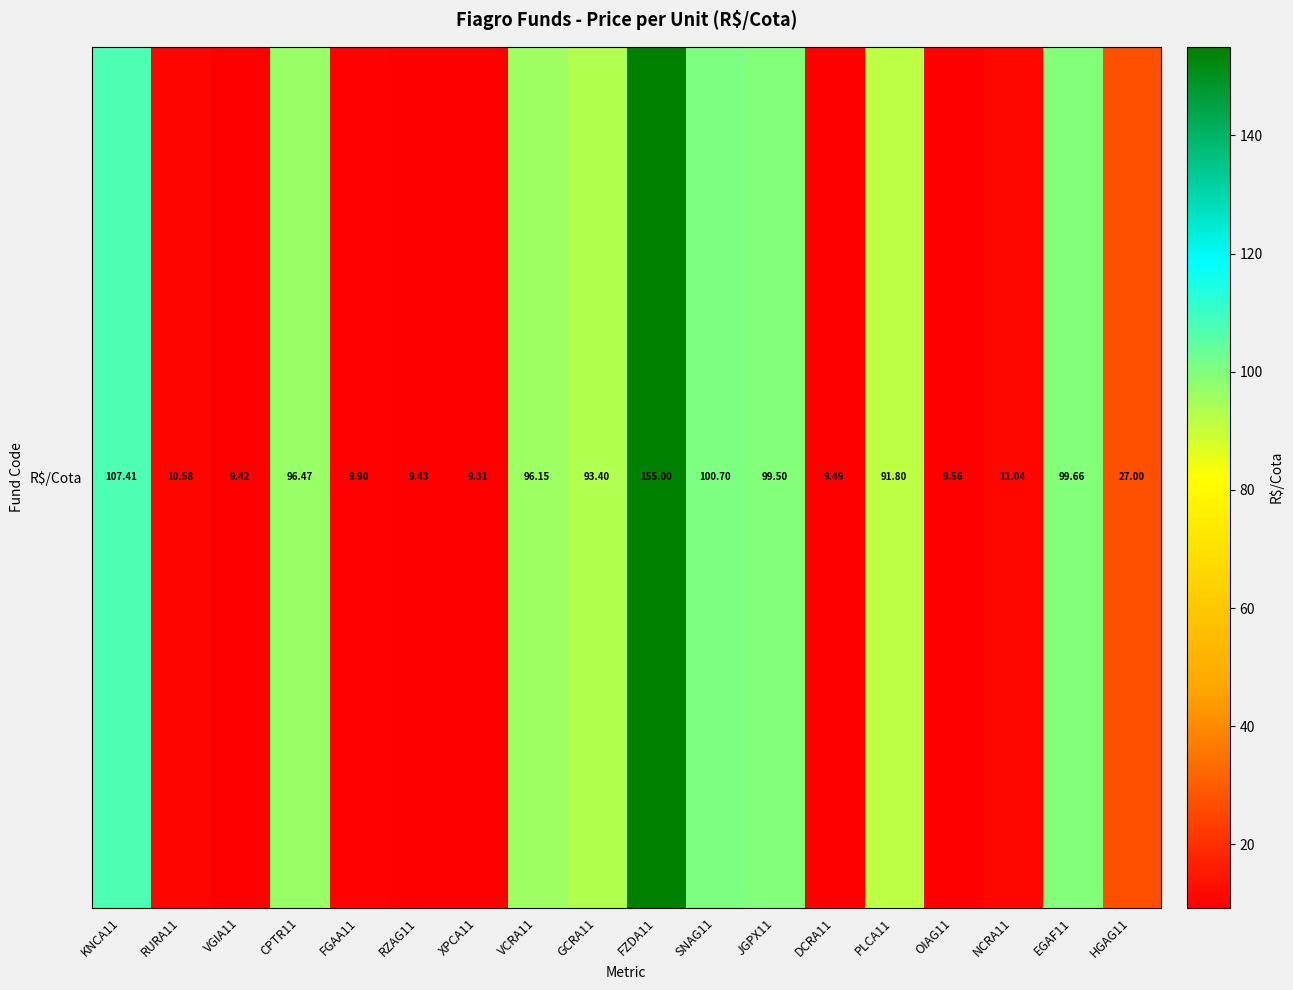

Read the value at GCRA11.

93.4